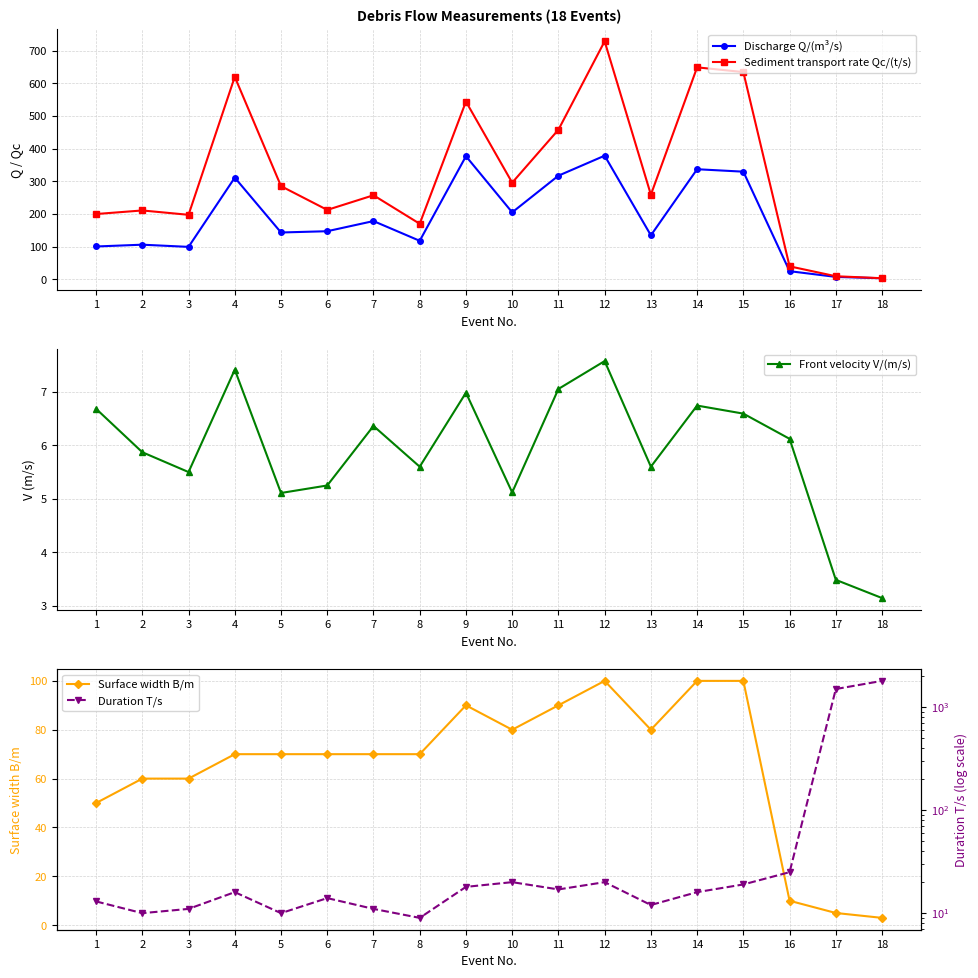

Reading right to left, extract all data points from this chart.

Discharge Q/(m³/s): 18=2.8	17=7.0	16=24.5	15=329.5	14=337.0	13=134.4	12=378.5	11=317.2	10=204.8	9=376.9	8=117.6	7=178.1	6=147.0	5=143.1	4=311.2	3=99.0	2=105.7	1=100.2
Sediment transport rate Qc/(t/s): 18=2.9	17=9.0	16=39.3	15=634.8	14=649.2	13=258.9	12=729.2	11=458.1	10=295.8	9=544.3	8=169.8	7=257.2	6=212.3	5=285.2	4=620.2	3=197.3	2=210.6	1=199.7
Front velocity V/(m/s): 18=3.1	17=3.5	16=6.1	15=6.6	14=6.7	13=5.6	12=7.6	11=7.0	10=5.1	9=7.0	8=5.6	7=6.4	6=5.2	5=5.1	4=7.4	3=5.5	2=5.9	1=6.7
Surface width B/m: 18=3.0	17=5.0	16=10.0	15=100.0	14=100.0	13=80.0	12=100.0	11=90.0	10=80.0	9=90.0	8=70.0	7=70.0	6=70.0	5=70.0	4=70.0	3=60.0	2=60.0	1=50.0
Duration T/s: 18=1800.0	17=1500.0	16=25.0	15=19.0	14=16.0	13=12.0	12=20.0	11=17.0	10=20.0	9=18.0	8=9.0	7=11.0	6=14.0	5=10.0	4=16.0	3=11.0	2=10.0	1=13.0